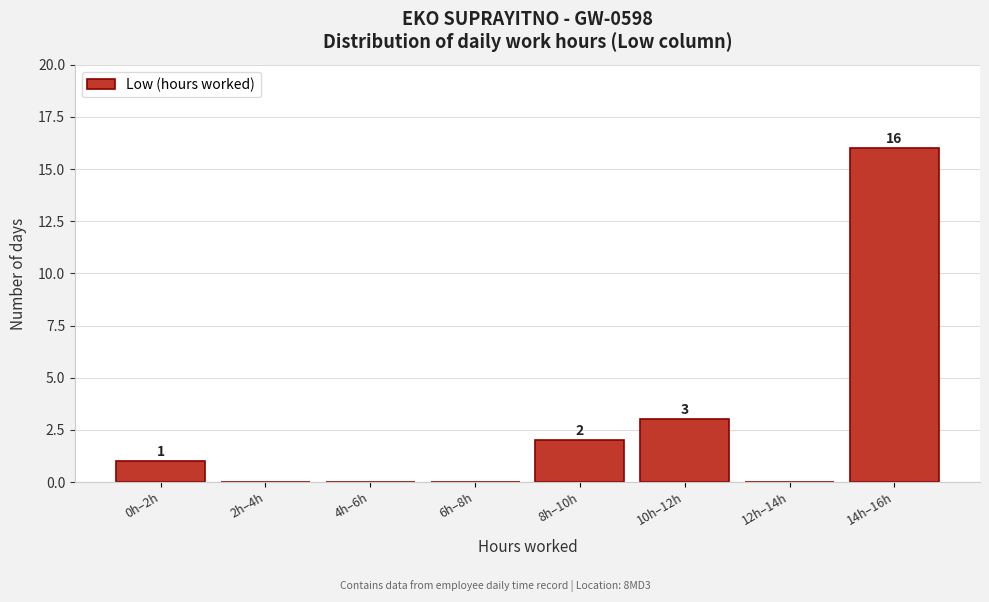

Reading left to right, transcribe all the data shown in this chart.

0h–2h=1	2h–4h=0	4h–6h=0	6h–8h=0	8h–10h=2	10h–12h=3	12h–14h=0	14h–16h=16